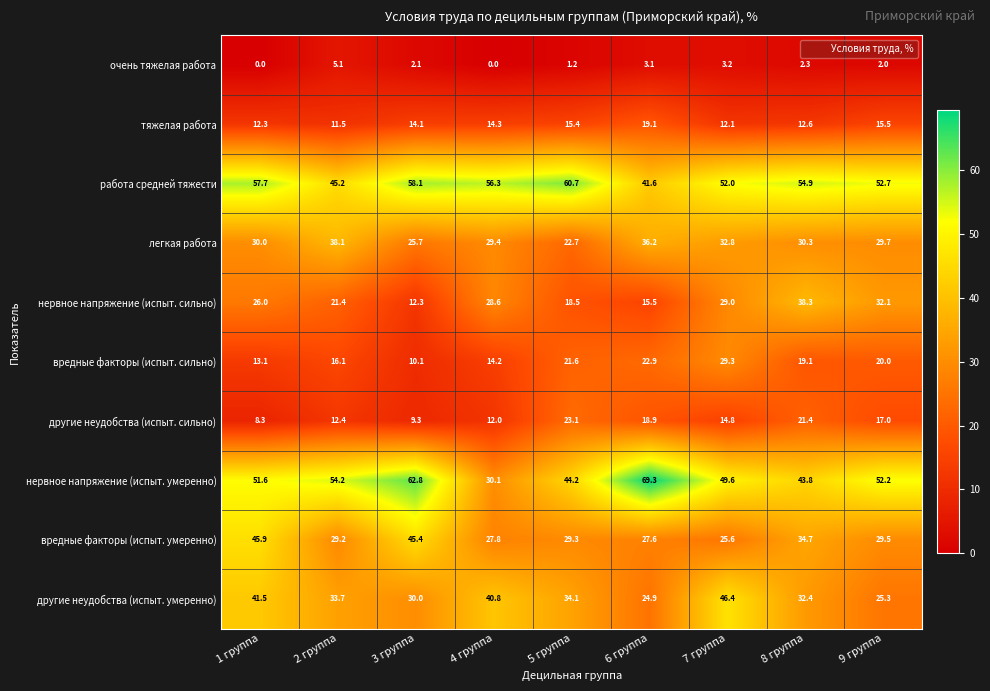

Is it true that другие неудобства (испыт. сильно) equals 21.4 at 8 группа?

True